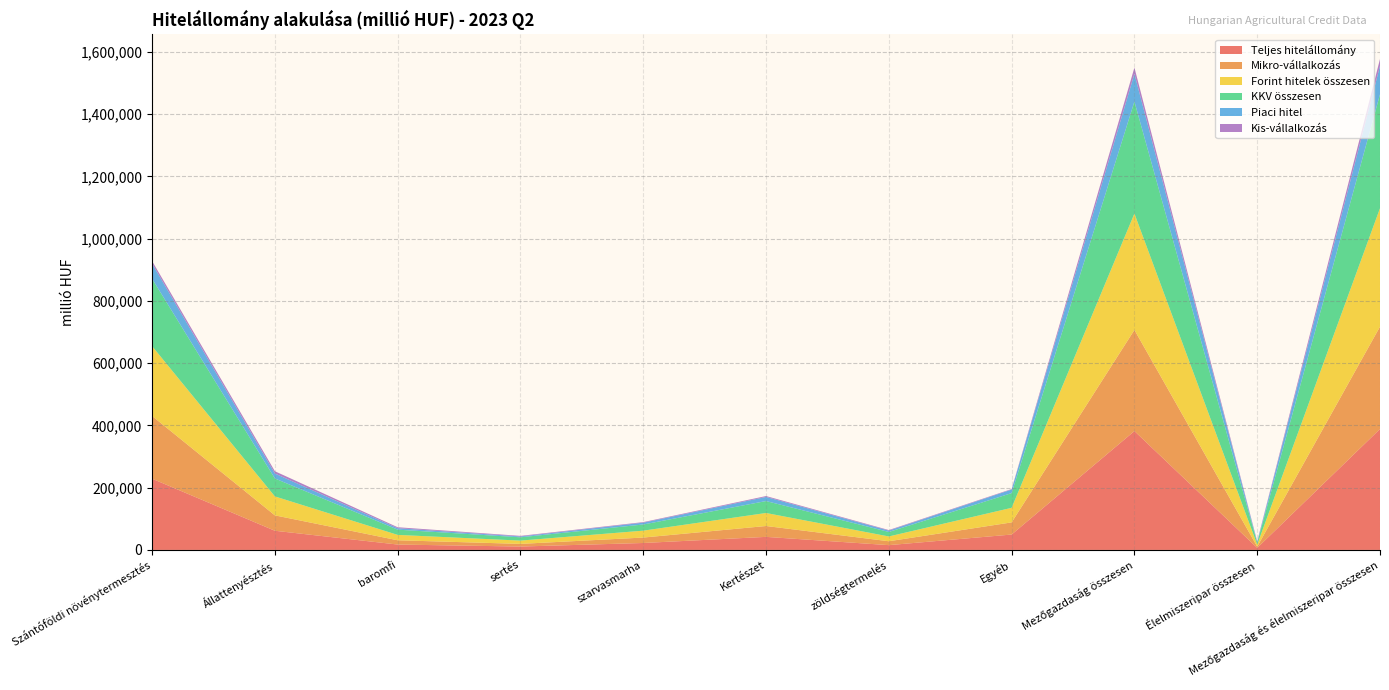

Reading left to right, list all the values displayed in this chart.

Teljes hitelállomány: Szántóföldi növénytermesztés=228804	Állattenyésztés=61583	baromfi=17307	sertés=10894	szarvasmarha=22312	Kertészet=41947	zöldségtermelés=15407	Egyéb=49446	Mezőgazdaság összesen=381781	Élelmiszeripar összesen=6585	Mezőgazdaság és élelmiszeripar összesen=388367
Mikro-vállalkozás: Szántóföldi növénytermesztés=201434	Állattenyésztés=49436	baromfi=13711	sertés=8521	szarvasmarha=17432	Kertészet=34902	zöldségtermelés=12474	Egyéb=39001	Mezőgazdaság összesen=324774	Élelmiszeripar összesen=3921	Mezőgazdaság és élelmiszeripar összesen=328695
Forint hitelek összesen: Szántóföldi növénytermesztés=224266	Állattenyésztés=60889	baromfi=17245	sertés=10550	szarvasmarha=22135	Kertészet=41789	zöldségtermelés=15390	Egyéb=46810	Mezőgazdaság összesen=373755	Élelmiszeripar összesen=6585	Mezőgazdaság és élelmiszeripar összesen=380341
KKV összesen: Szántóföldi növénytermesztés=216444	Állattenyésztés=57648	baromfi=16852	sertés=10624	szarvasmarha=19856	Kertészet=38366	zöldségtermelés=14438	Egyéb=47258	Mezőgazdaság összesen=359717	Élelmiszeripar összesen=6309	Mezőgazdaság és élelmiszeripar összesen=366026
Piaci hitel: Szántóföldi növénytermesztés=48599	Állattenyésztés=15850	baromfi=4639	sertés=2621	szarvasmarha=5794	Kertészet=13229	zöldségtermelés=4355	Egyéb=11377	Mezőgazdaság összesen=89055	Élelmiszeripar összesen=2182	Mezőgazdaság és élelmiszeripar összesen=91237
Kis-vállalkozás: Szántóföldi növénytermesztés=8276	Állattenyésztés=7339	baromfi=3141	sertés=1936	szarvasmarha=1837	Kertészet=2829	zöldségtermelés=1800	Egyéb=1618	Mezőgazdaság összesen=20062	Élelmiszeripar összesen=2037	Mezőgazdaság és élelmiszeripar összesen=22099